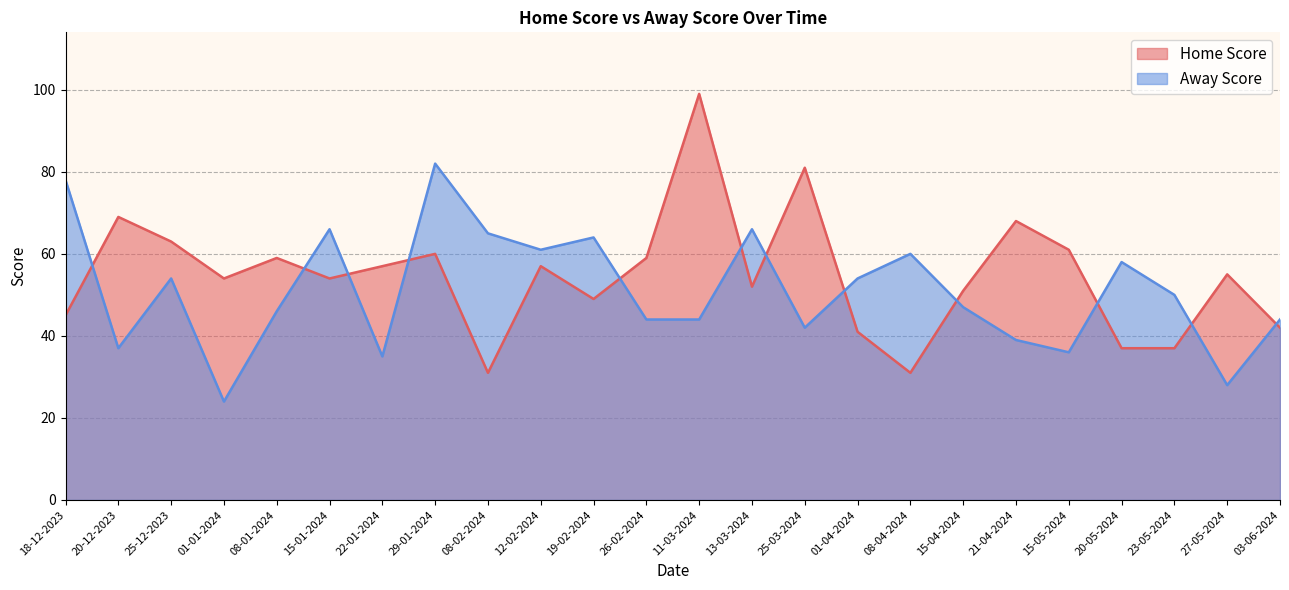

What is the average value of the Away Score series?

51